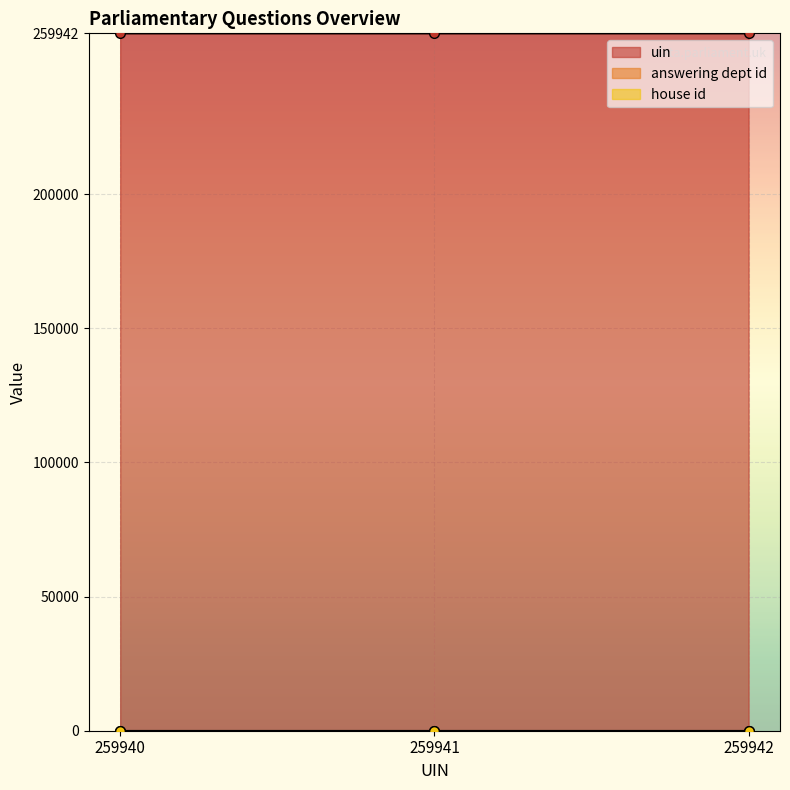

The value of uin at 259942 is 52488. True or false?

False